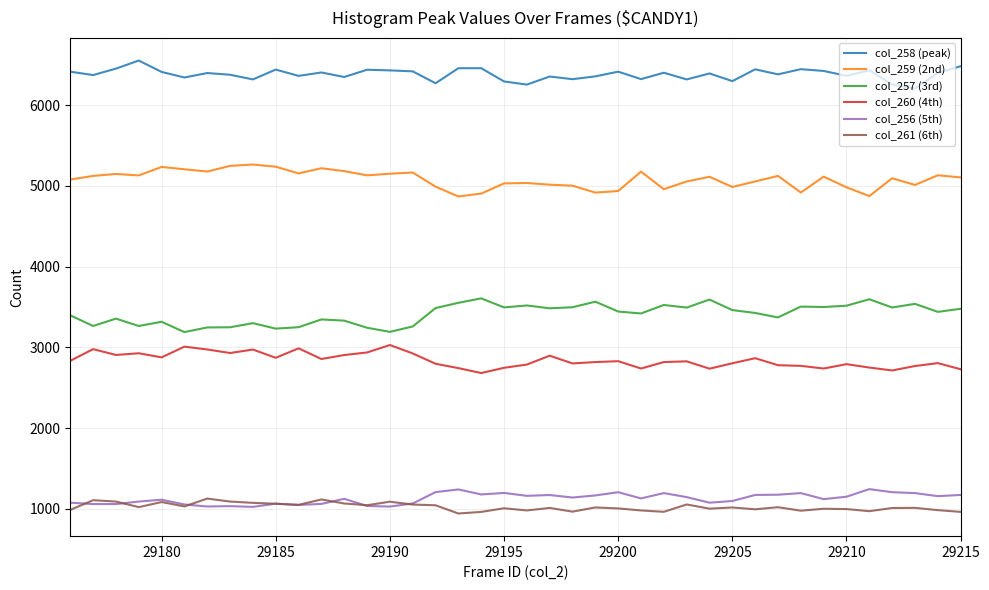

Which series has the largest total across all categories?

col_258 (peak)